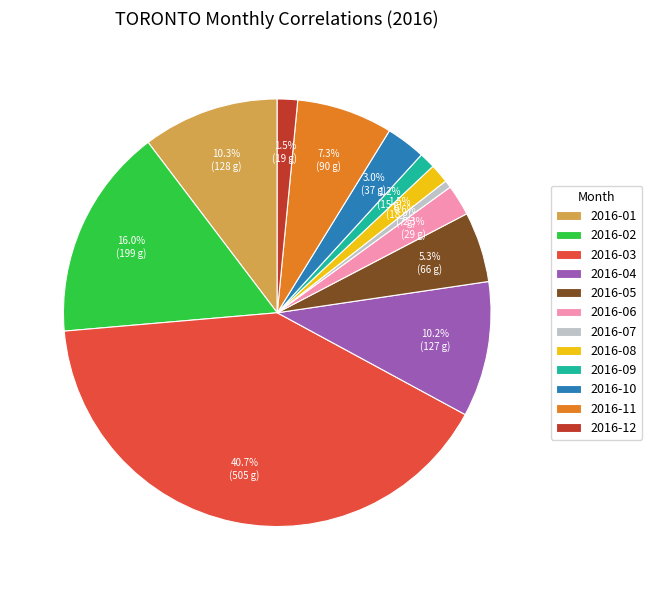

What is the largest slice in the pie chart?

2016-03